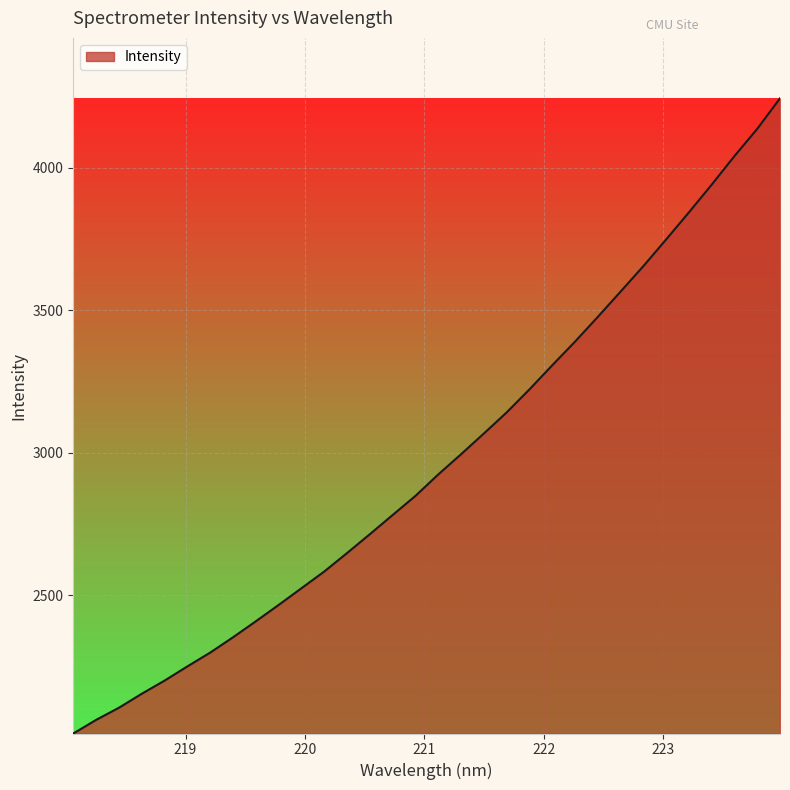

What is the difference between the maximum and minimum values?

2229.1